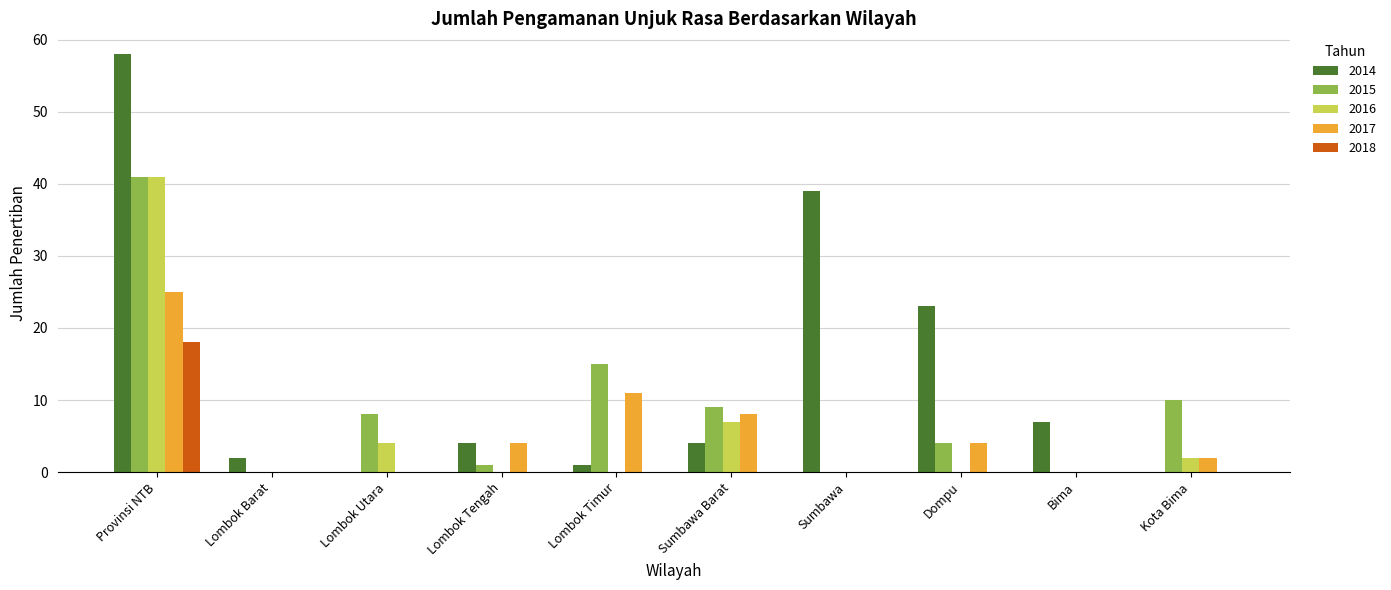

How many series are shown in this chart?

5